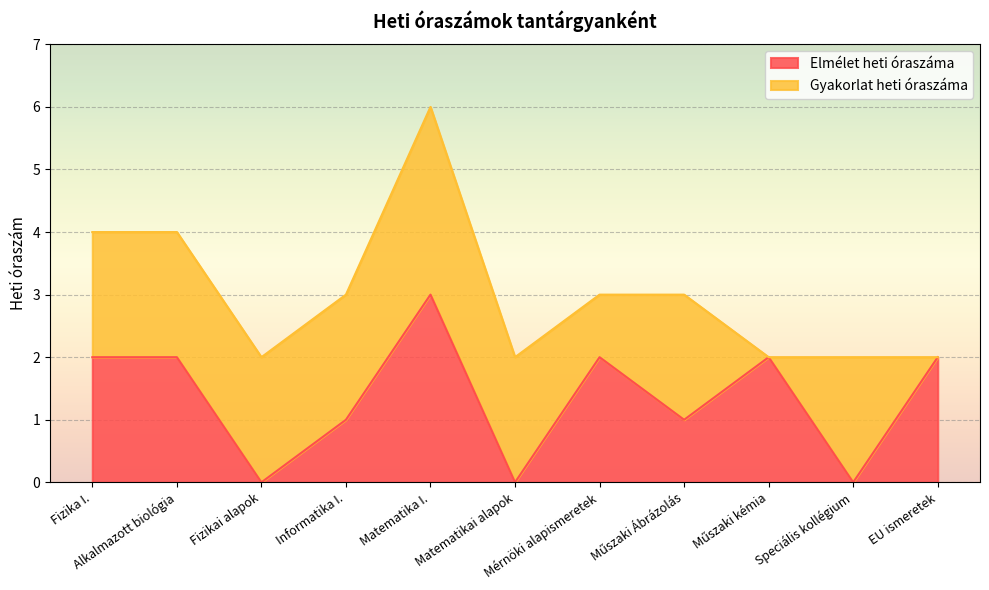

What is the approximate value at Műszaki kémia?

2